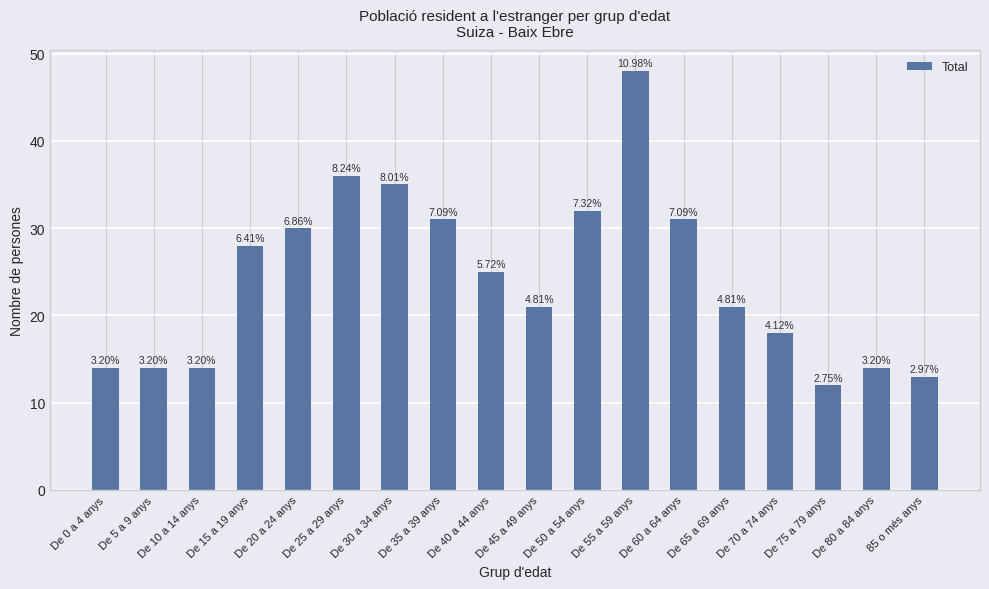

How many bars are there in total?

18